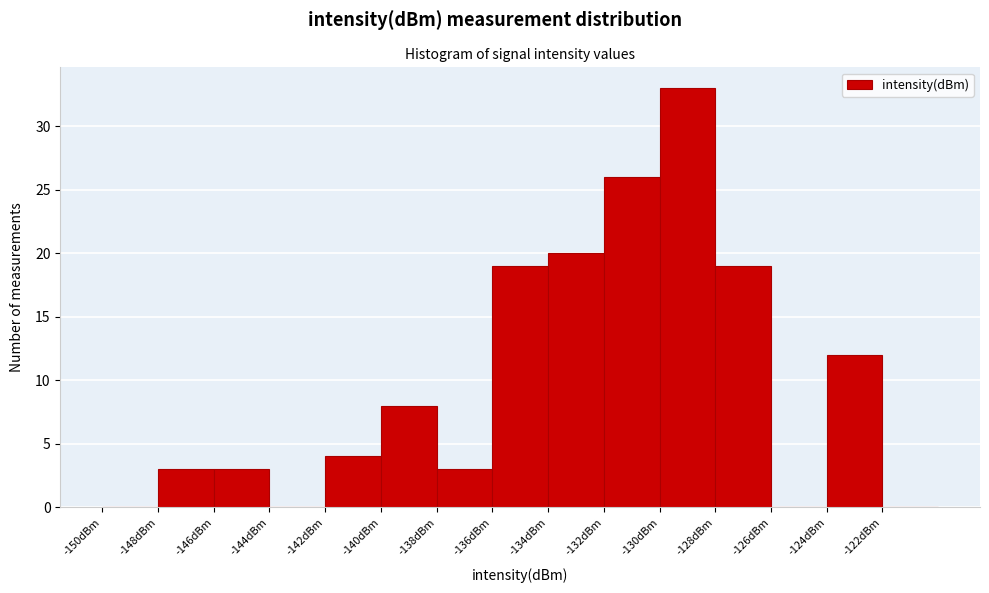

Reading left to right, list every bar in this chart as the range it spans on the x-axis followed by its height. The values are not printed on the chart, so give them approximately, as read against the axis.

-150 to -148: 0
-148 to -146: 3
-146 to -144: 3
-144 to -142: 0
-142 to -140: 4
-140 to -138: 8
-138 to -136: 3
-136 to -134: 19
-134 to -132: 20
-132 to -130: 26
-130 to -128: 33
-128 to -126: 19
-126 to -124: 0
-124 to -122: 12
-122 to -120: 0